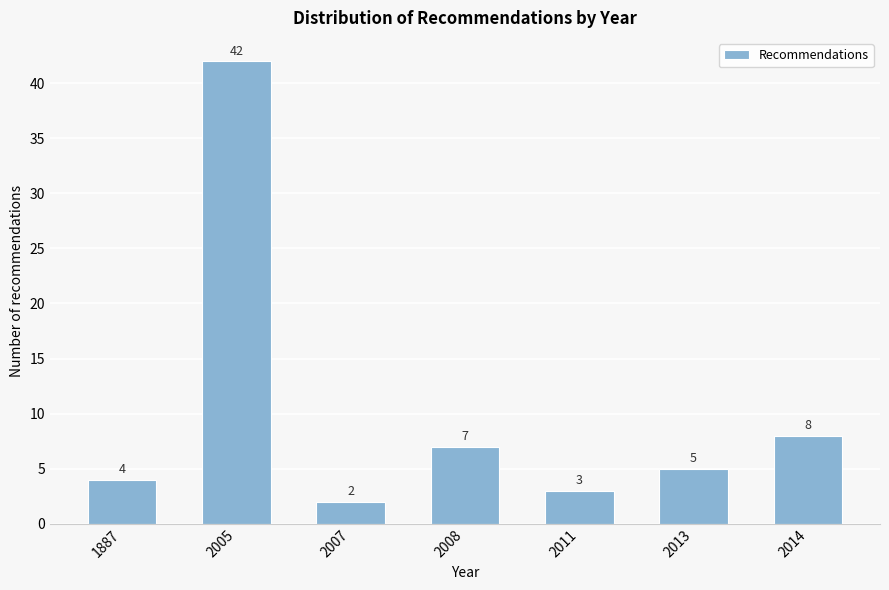

Reading left to right, transcribe all the data shown in this chart.

4	42	2	7	3	5	8